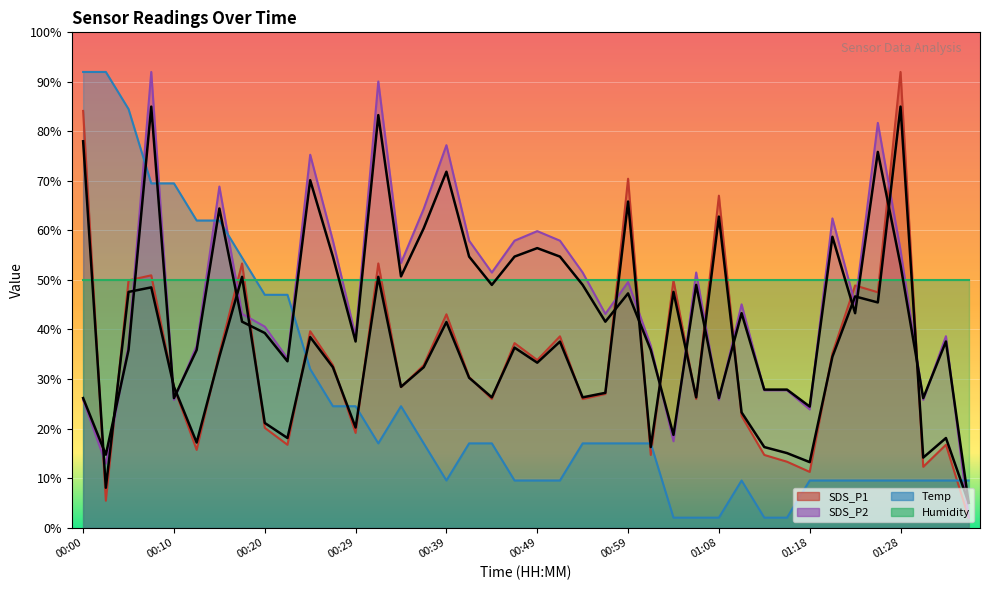

True or false: Temp and SDS_P1 intersect in this chart.

True